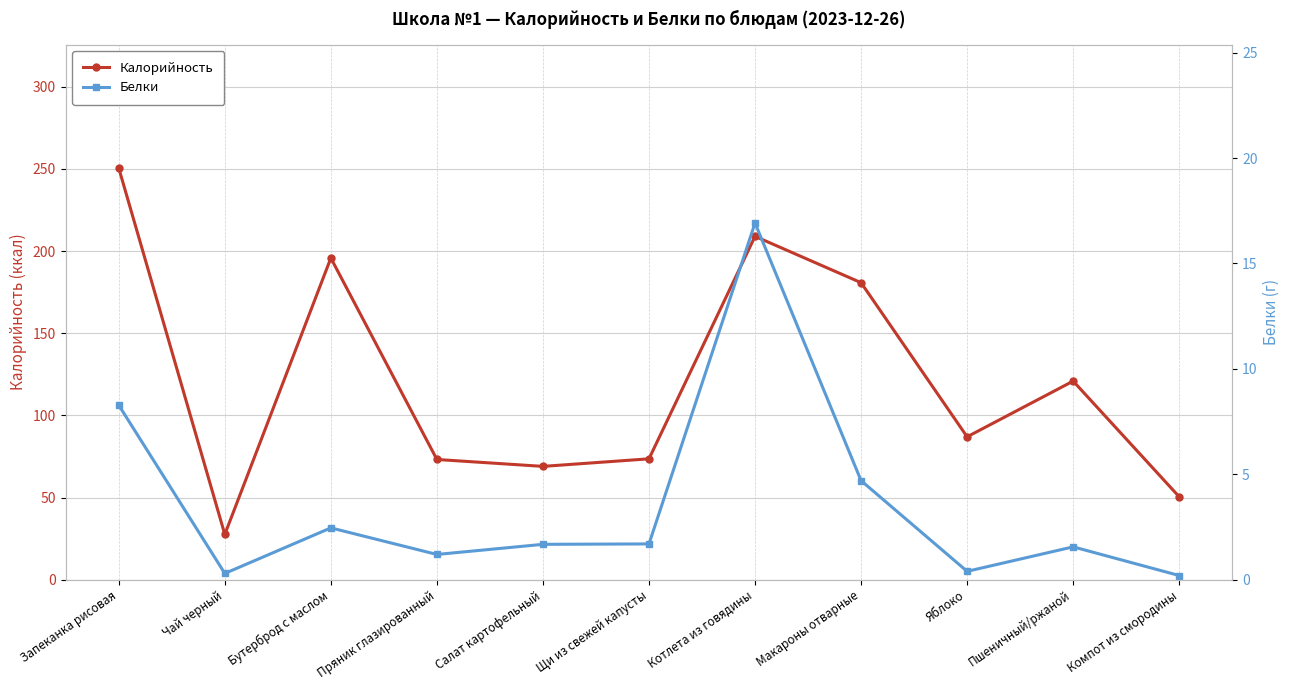

List the series in order of their overall mean, lowest first.

Белки, Калорийность